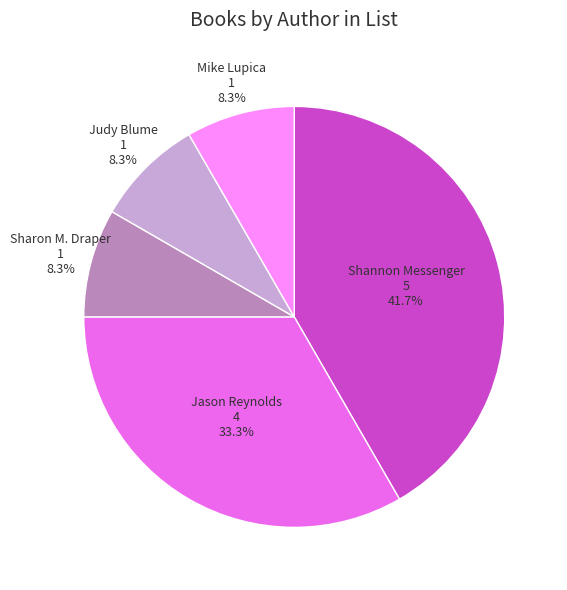

What percentage is the Mike Lupica slice, to the nearest percent?

8%